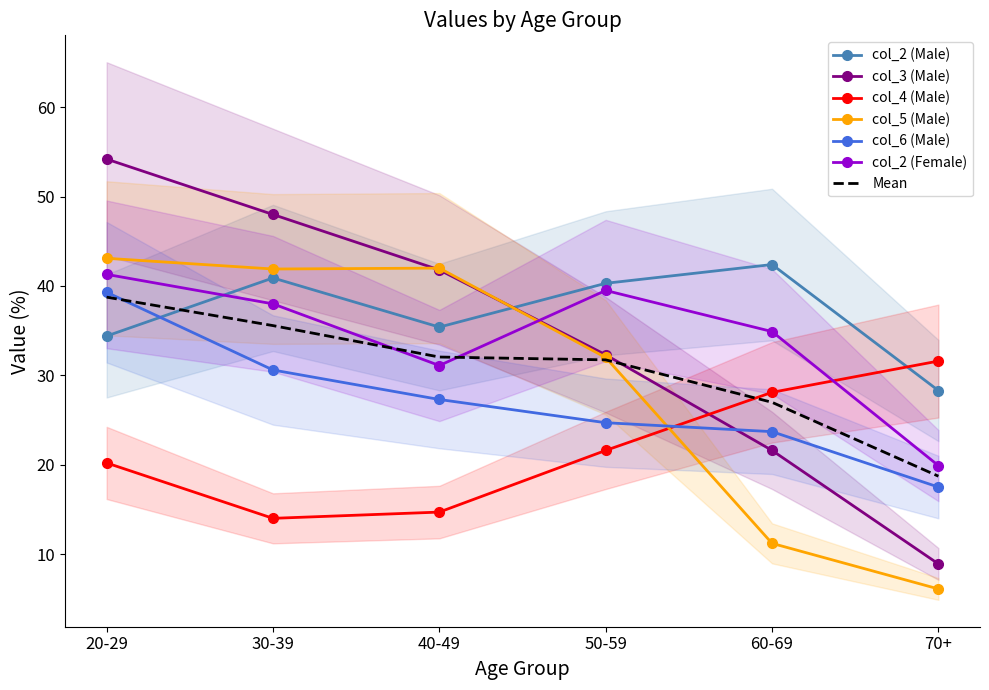

Does the chart have visible grid lines?

No